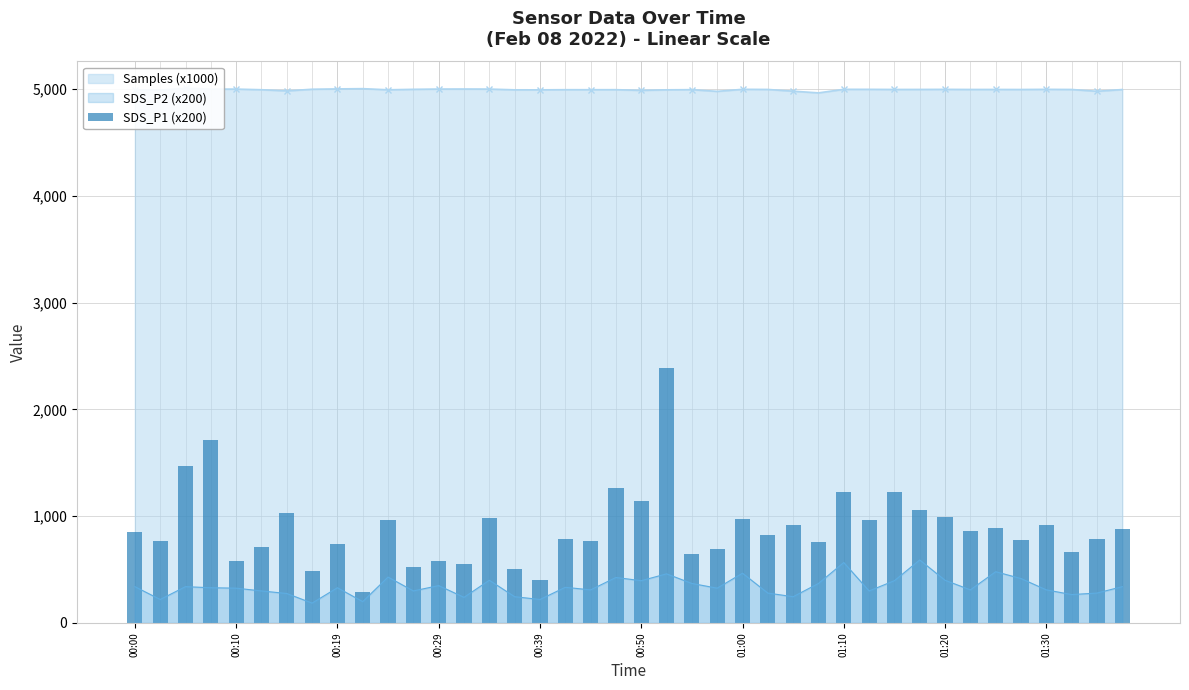

The chart shows a value of 437.1 at 10. True or false?

False